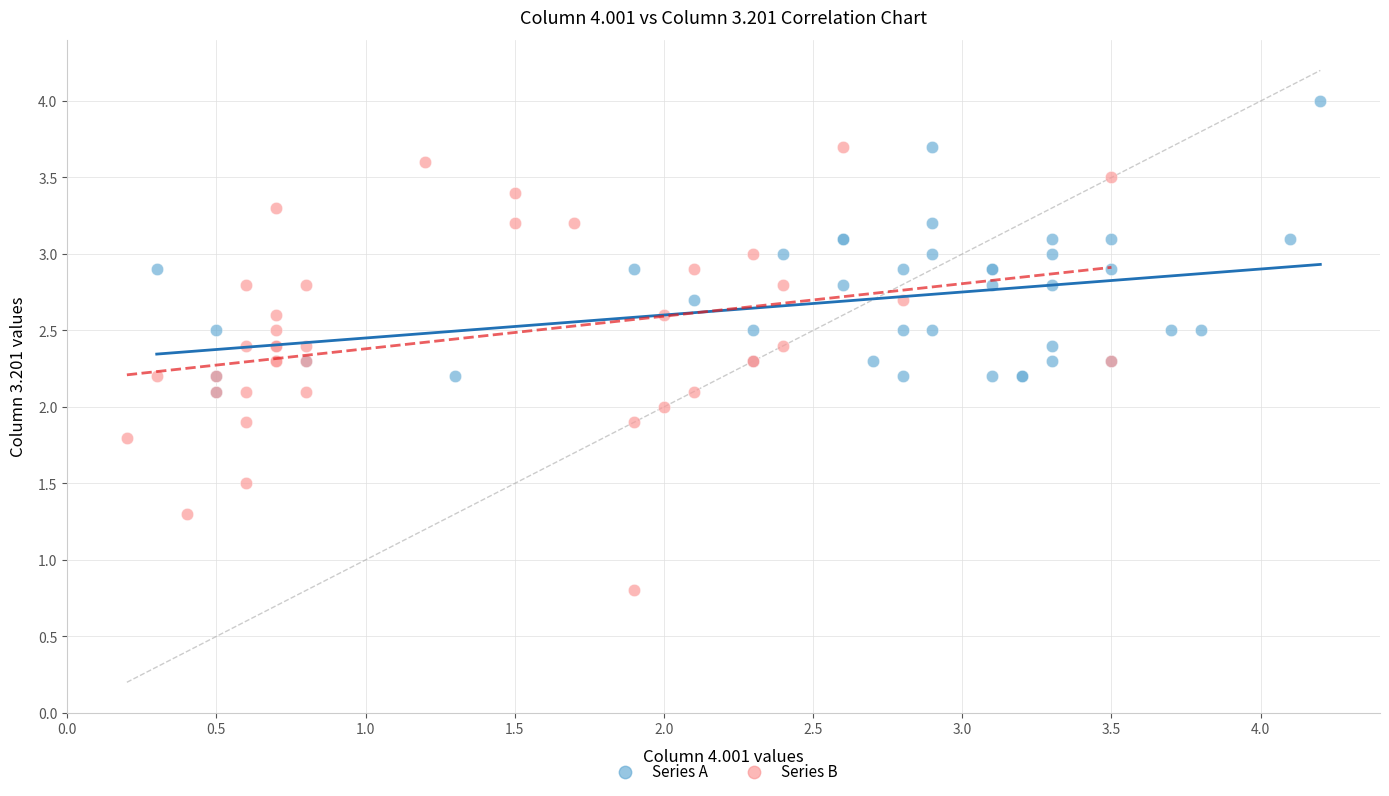

Which series has the widest spread of Y values?

Series B